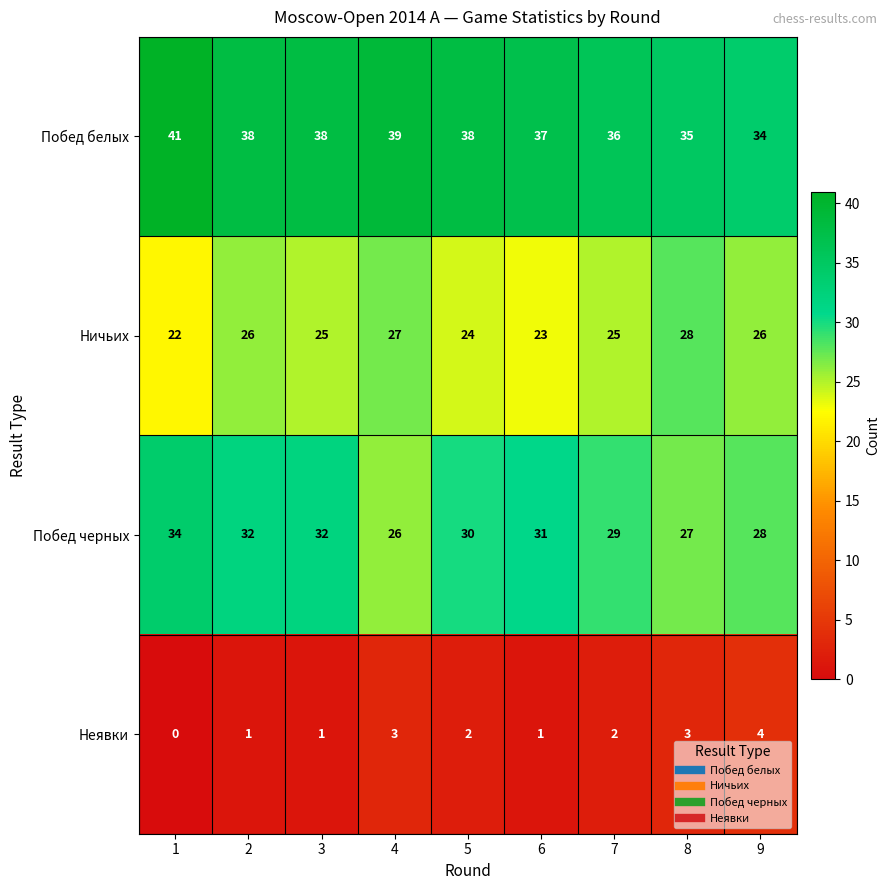

Which category has the lowest value across all series?

1